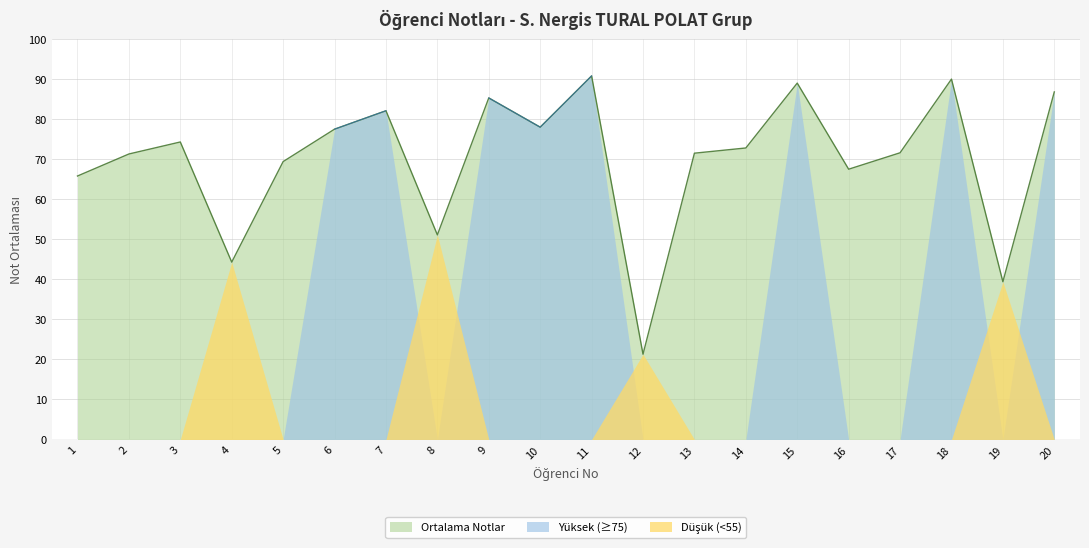

How many lines are shown in the chart?

3